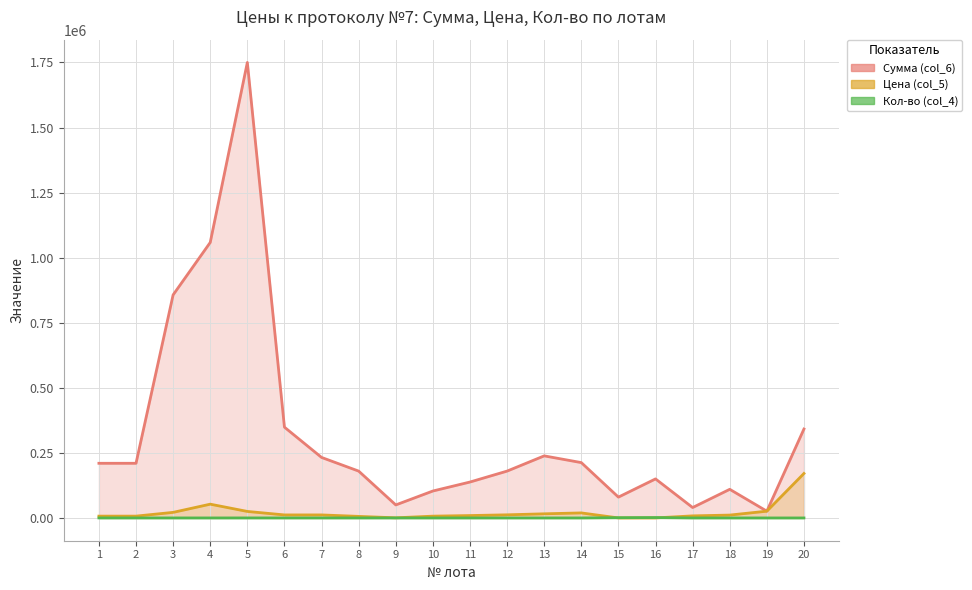

List the labels in order of Цена (col_5) value, smallest first.

15, 16, 9, 8, 10, 1, 2, 17, 11, 18, 6, 7, 12, 13, 14, 3, 5, 19, 4, 20